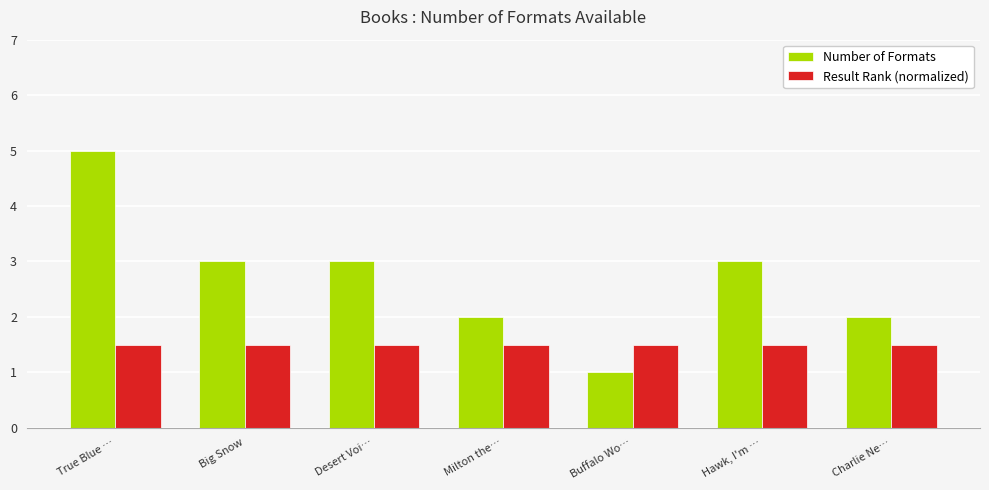

What is the average value of the Result Rank (normalized) series?

1.5